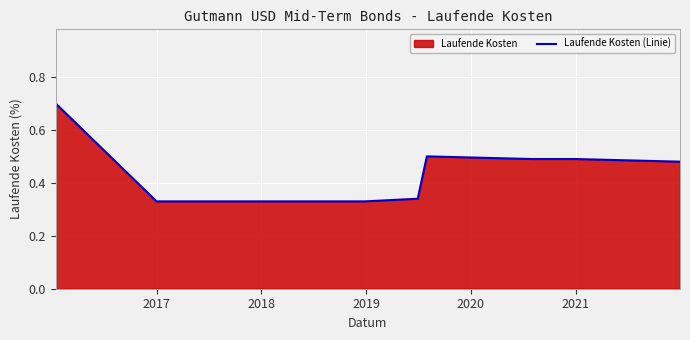

Reading left to right, what are all the values shown in this chart?

0.7	0.3	0.3	0.3	0.3	0.5	0.5	0.5	0.5